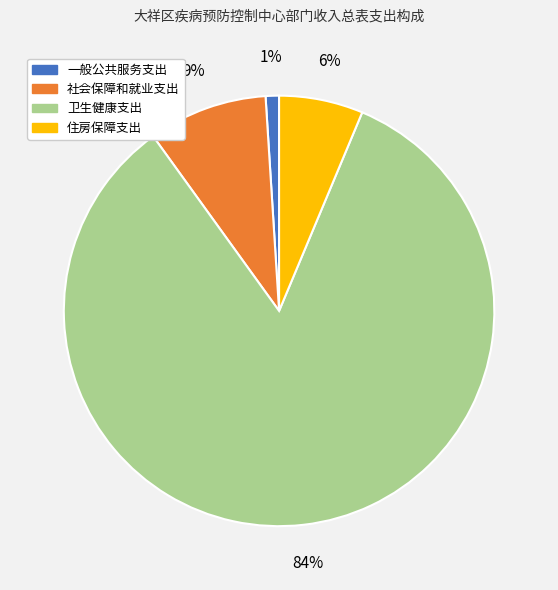

Rank the categories by value from highest to lowest.

卫生健康支出, 社会保障和就业支出, 住房保障支出, 一般公共服务支出